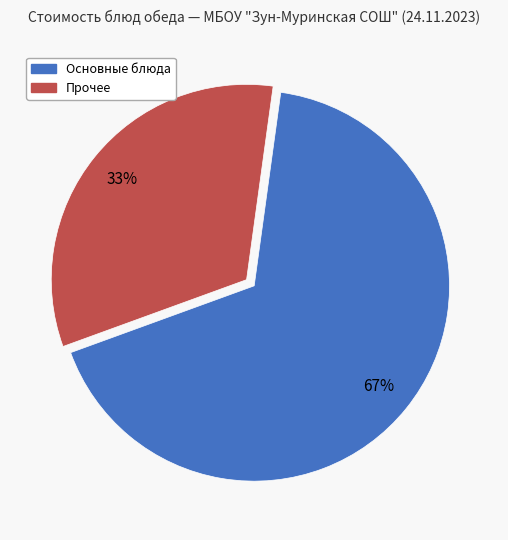

To the nearest percent, what is the average slice percentage?

50%